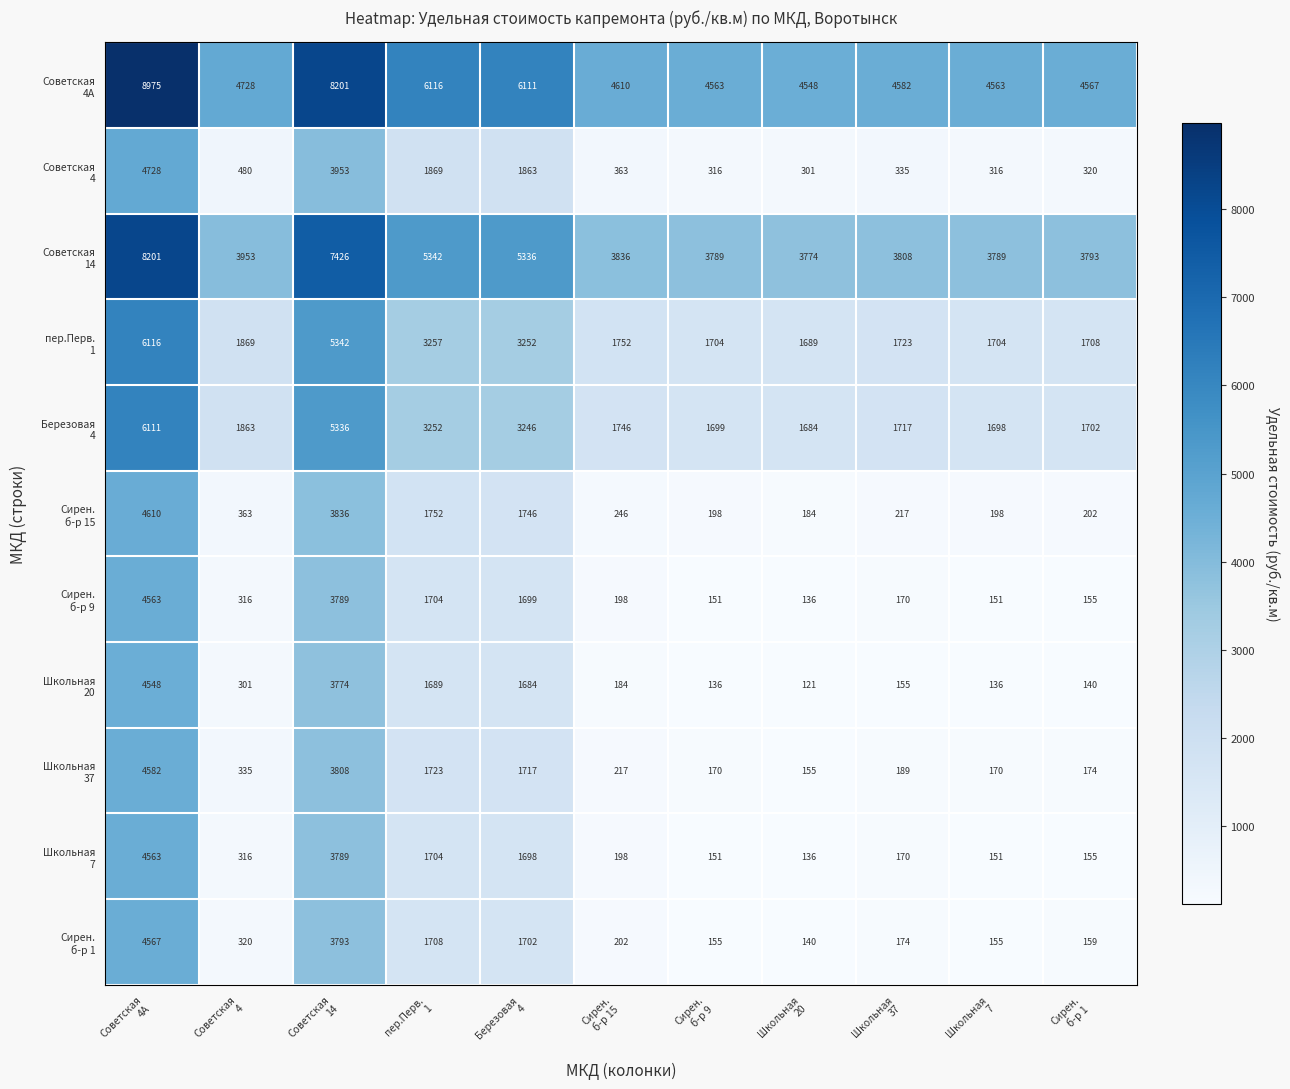

What is the greatest value displayed?

8975